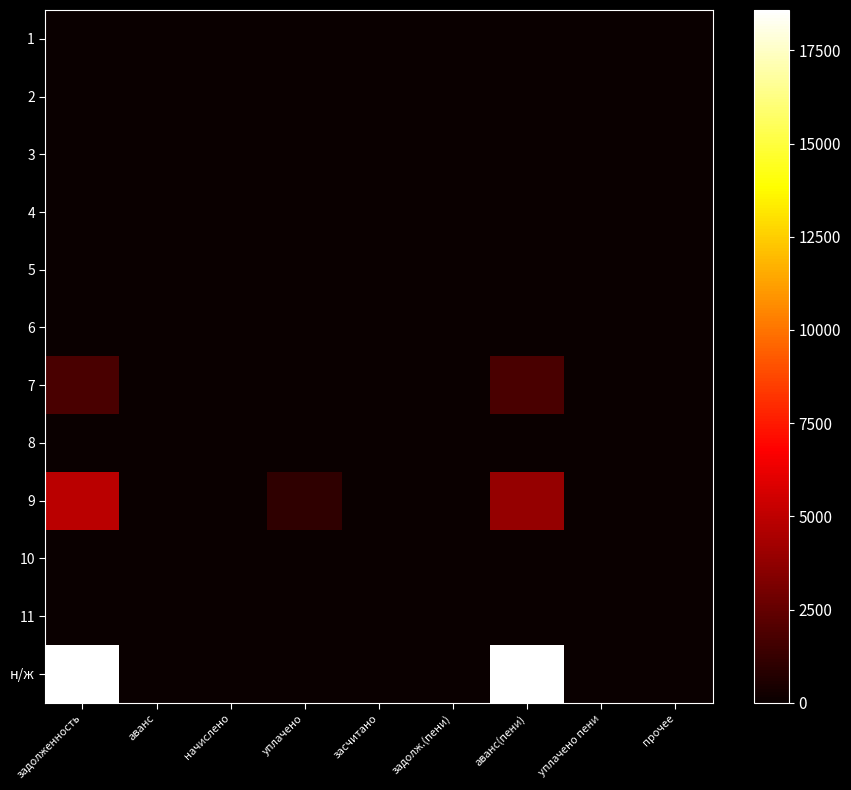

List the series in order of their peak value, highest first.

н/ж, 9, 7, 1, 2, 3, 4, 5, 6, 8, 10, 11